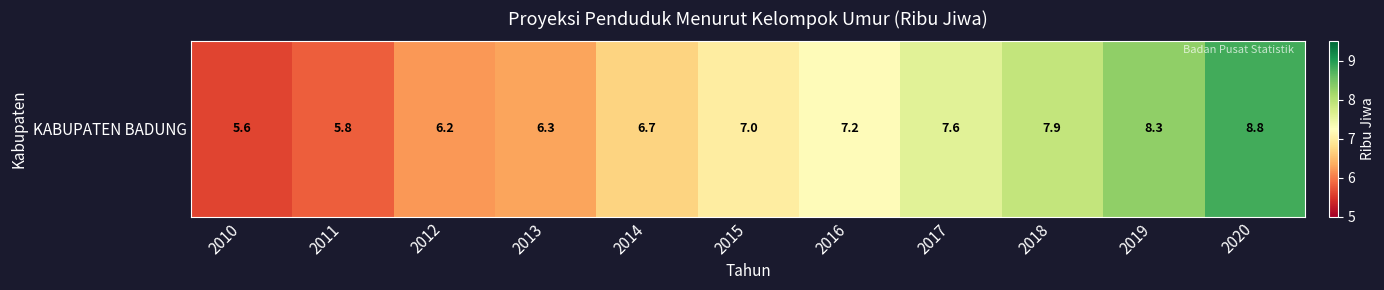

Reading left to right, what are all the values shown in this chart?

2010=5.6	2011=5.8	2012=6.2	2013=6.3	2014=6.7	2015=7.0	2016=7.2	2017=7.6	2018=7.9	2019=8.3	2020=8.8